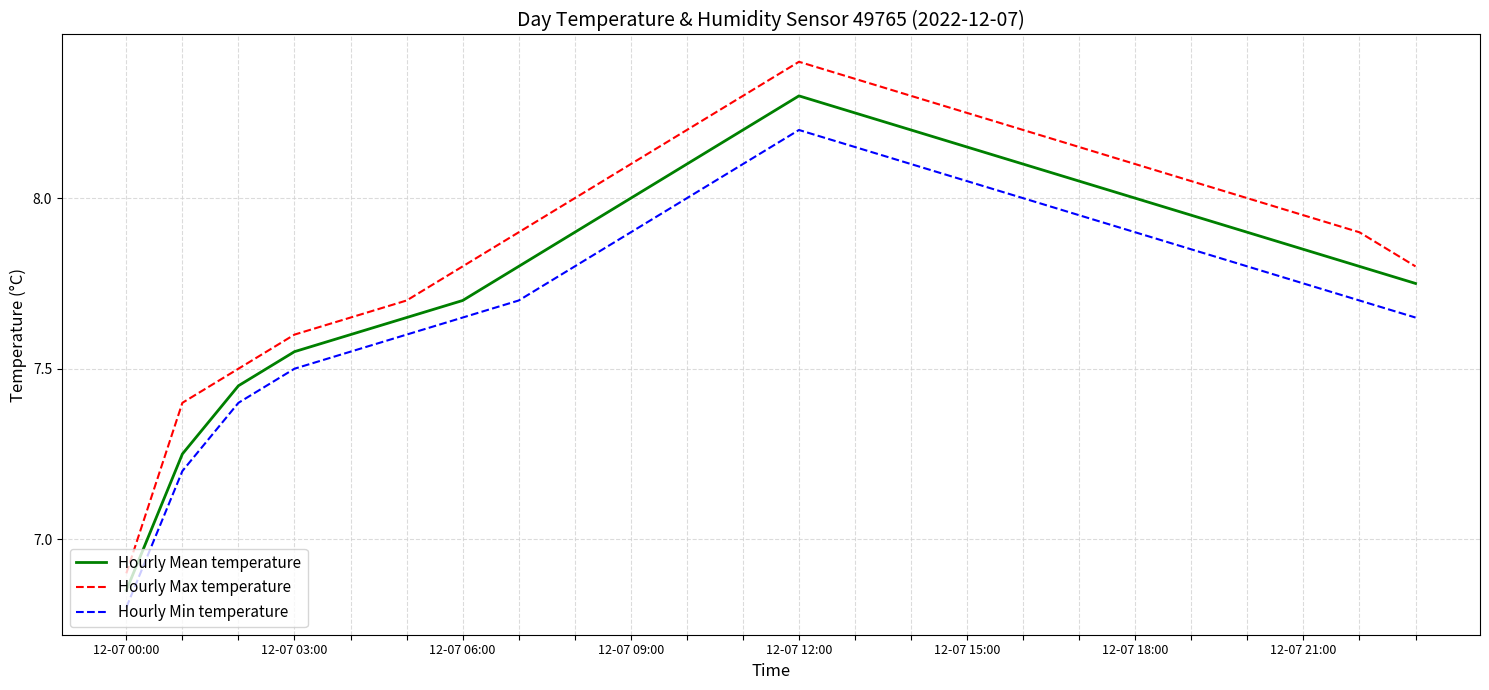

How many lines are shown in the chart?

3